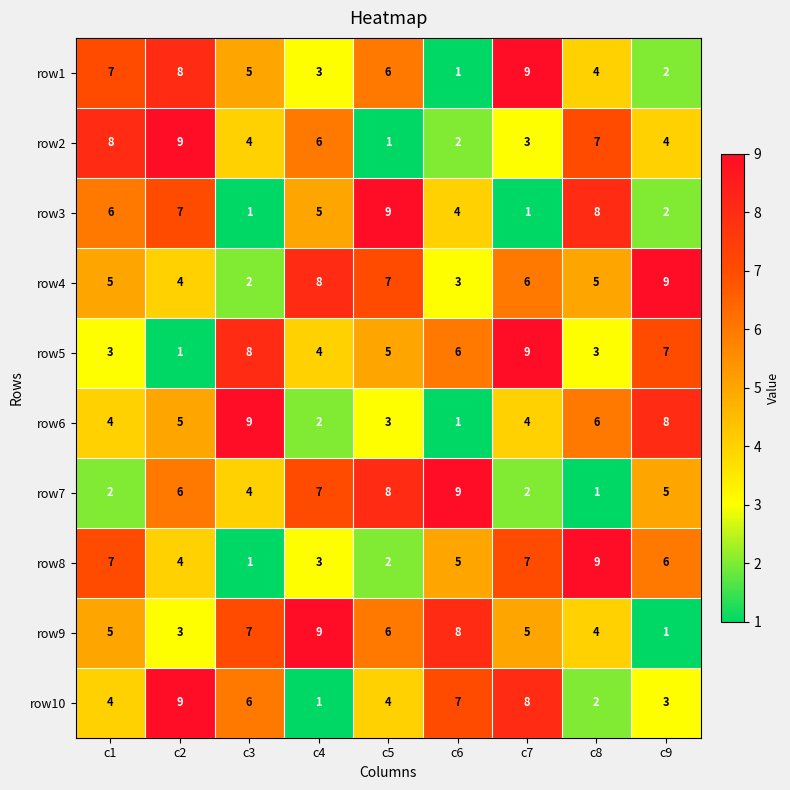

List the labels in order of row1 value, largest first.

c7, c2, c1, c5, c3, c8, c4, c9, c6